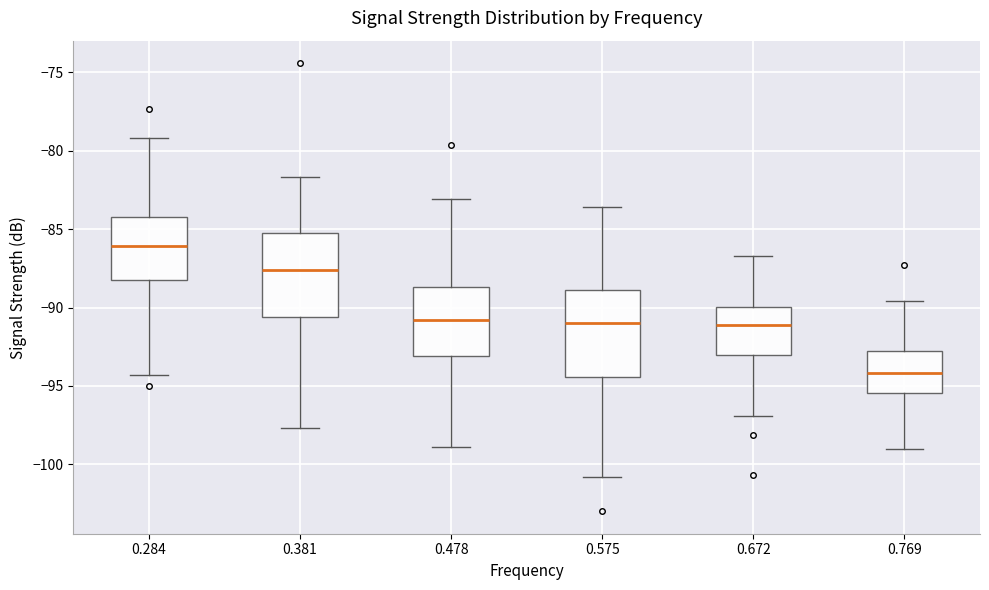

Which box has the lowest median line?

0.769